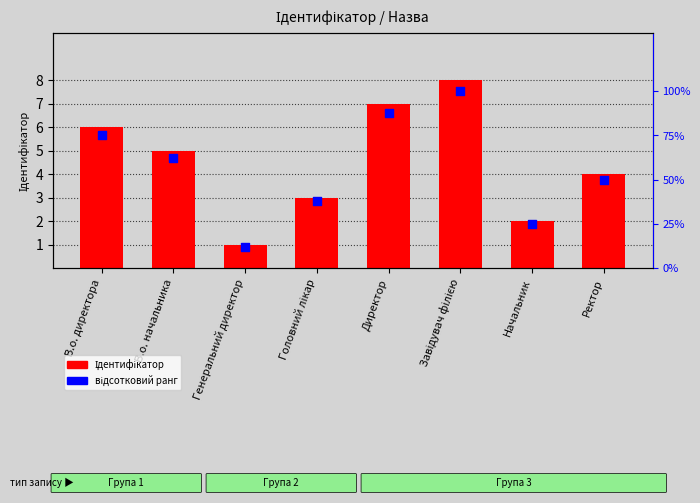

Which series reaches the minimum Y coordinate?

Ідентифікатор